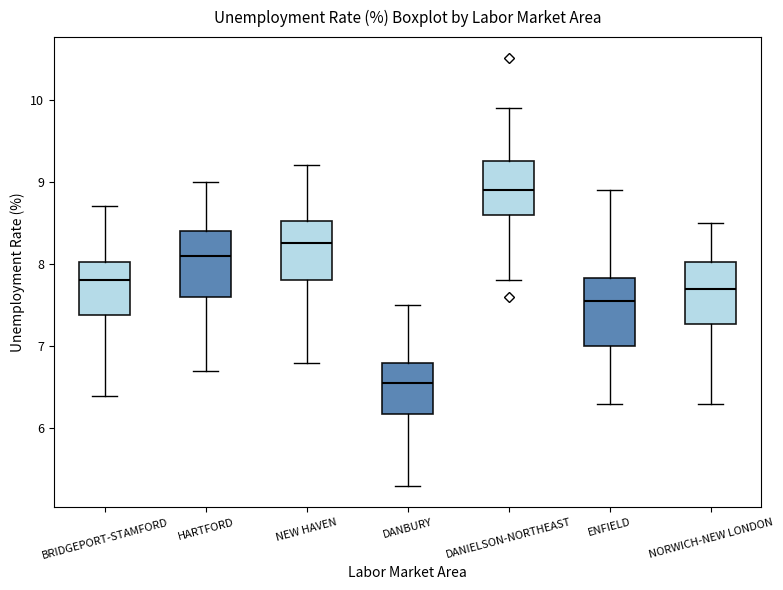

Reading left to right, transcribe this box plot: for each box, give where its median line is, the range the box spans, and where its two whiskers end, as read against the y-axis. The values are not printed on the chart, so give them approximately, as read against the axis.

BRIDGEPORT-STAMFORD: median 7.8, box 7.4 to 8.0, whiskers 6.4 to 8.7
HARTFORD: median 8.1, box 7.6 to 8.4, whiskers 6.7 to 9.0
NEW HAVEN: median 8.3, box 7.8 to 8.5, whiskers 6.8 to 9.2
DANBURY: median 6.6, box 6.2 to 6.8, whiskers 5.3 to 7.5
DANIELSON-NORTHEAST: median 8.9, box 8.6 to 9.3, whiskers 7.8 to 9.9
ENFIELD: median 7.6, box 7.0 to 7.8, whiskers 6.3 to 8.9
NORWICH-NEW LONDON: median 7.7, box 7.3 to 8.0, whiskers 6.3 to 8.5